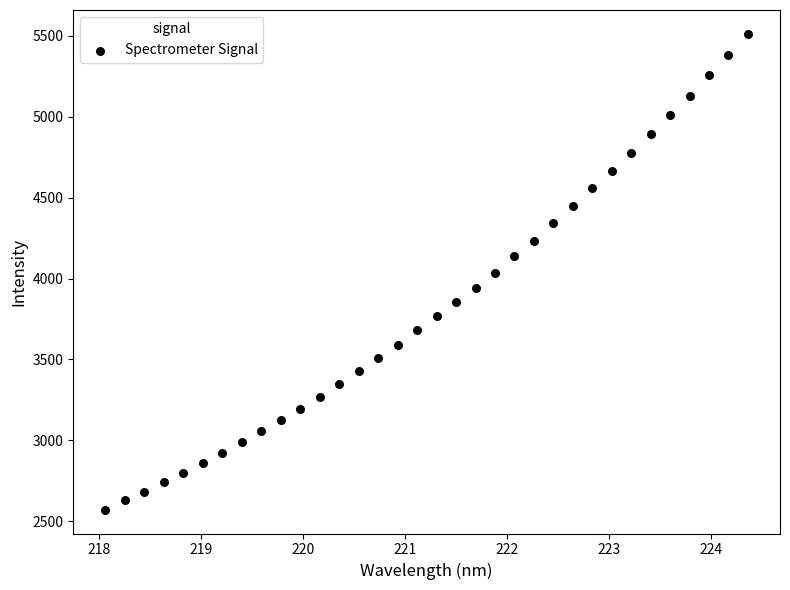

What is the range of Y values (max minus min)?

2941.7